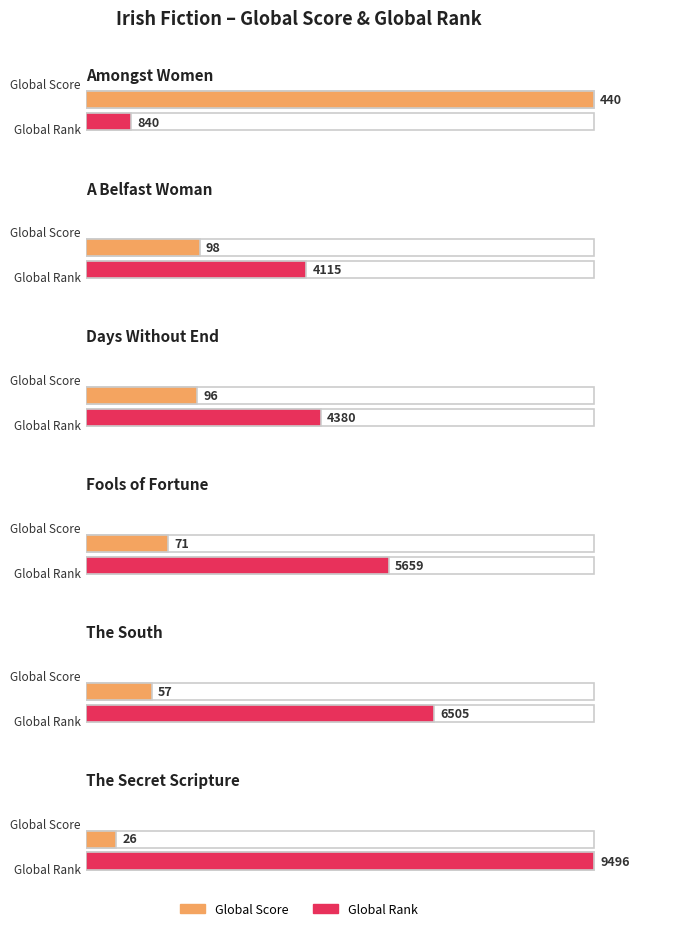

What is the value of the Global Rank bar at the 1st from the left?

840